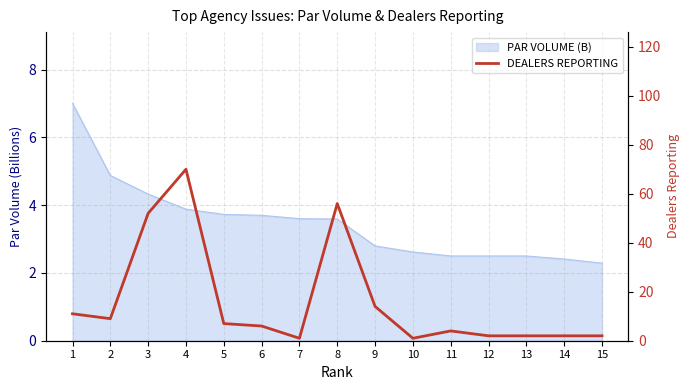

Reading left to right, what are all the values shown in this chart?

1=11	2=9	3=52	4=70	5=7	6=6	7=1	8=56	9=14	10=1	11=4	12=2	13=2	14=2	15=2